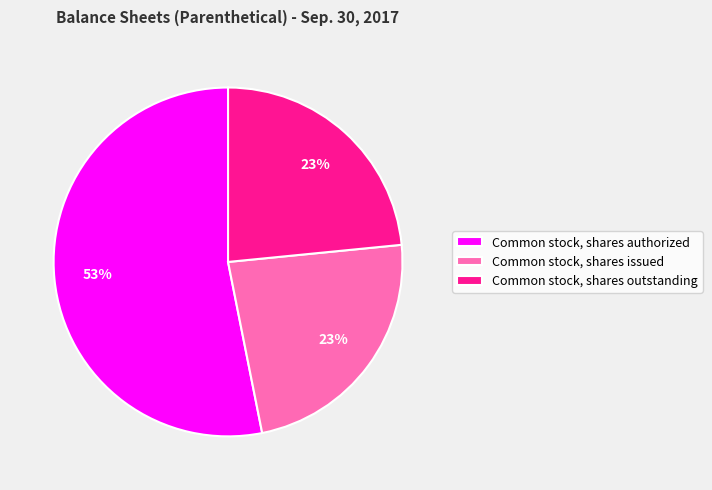

Do Common stock, shares outstanding and Common stock, shares authorized together represent more than half of the pie?

Yes